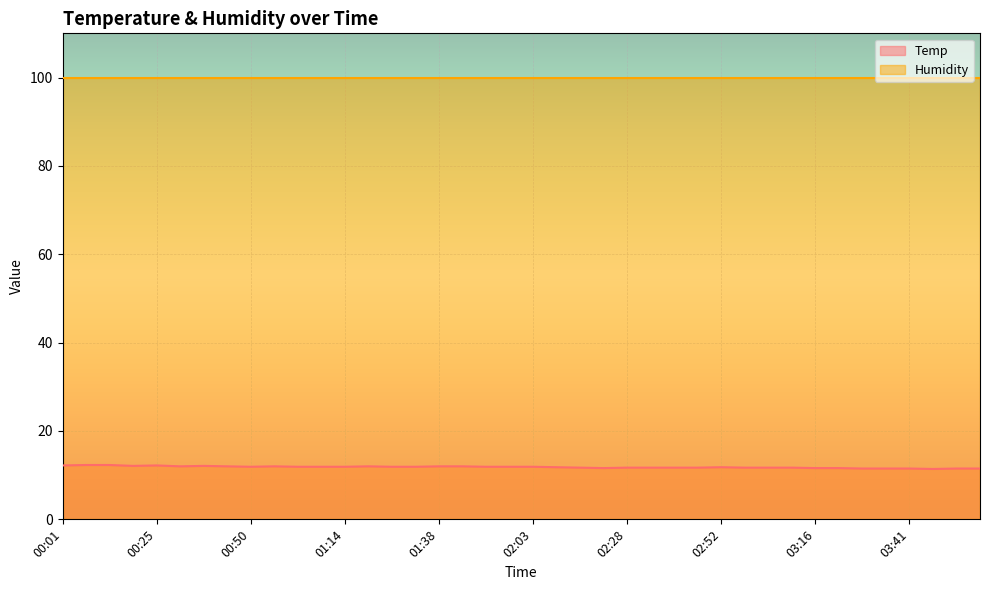

What position from the left is 00:43?

8